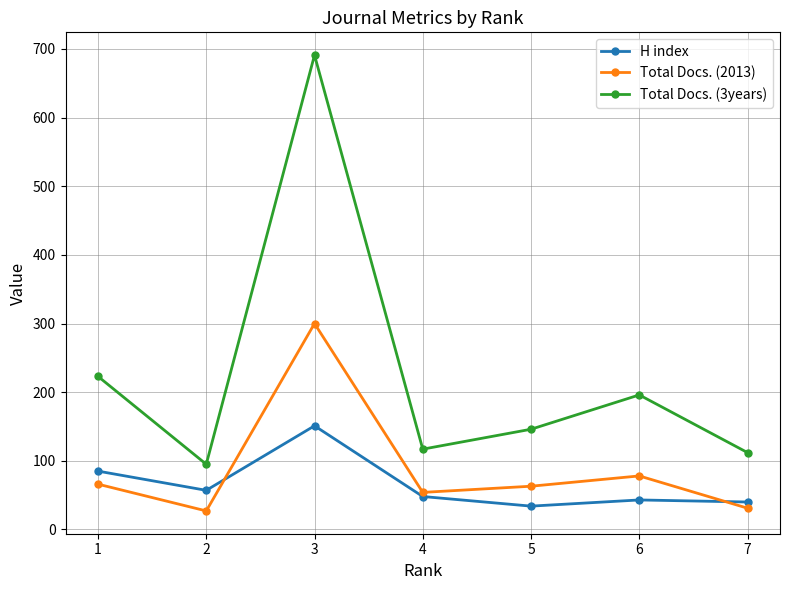

How many interior local peaks does the Total Docs. (3years) series have?

2